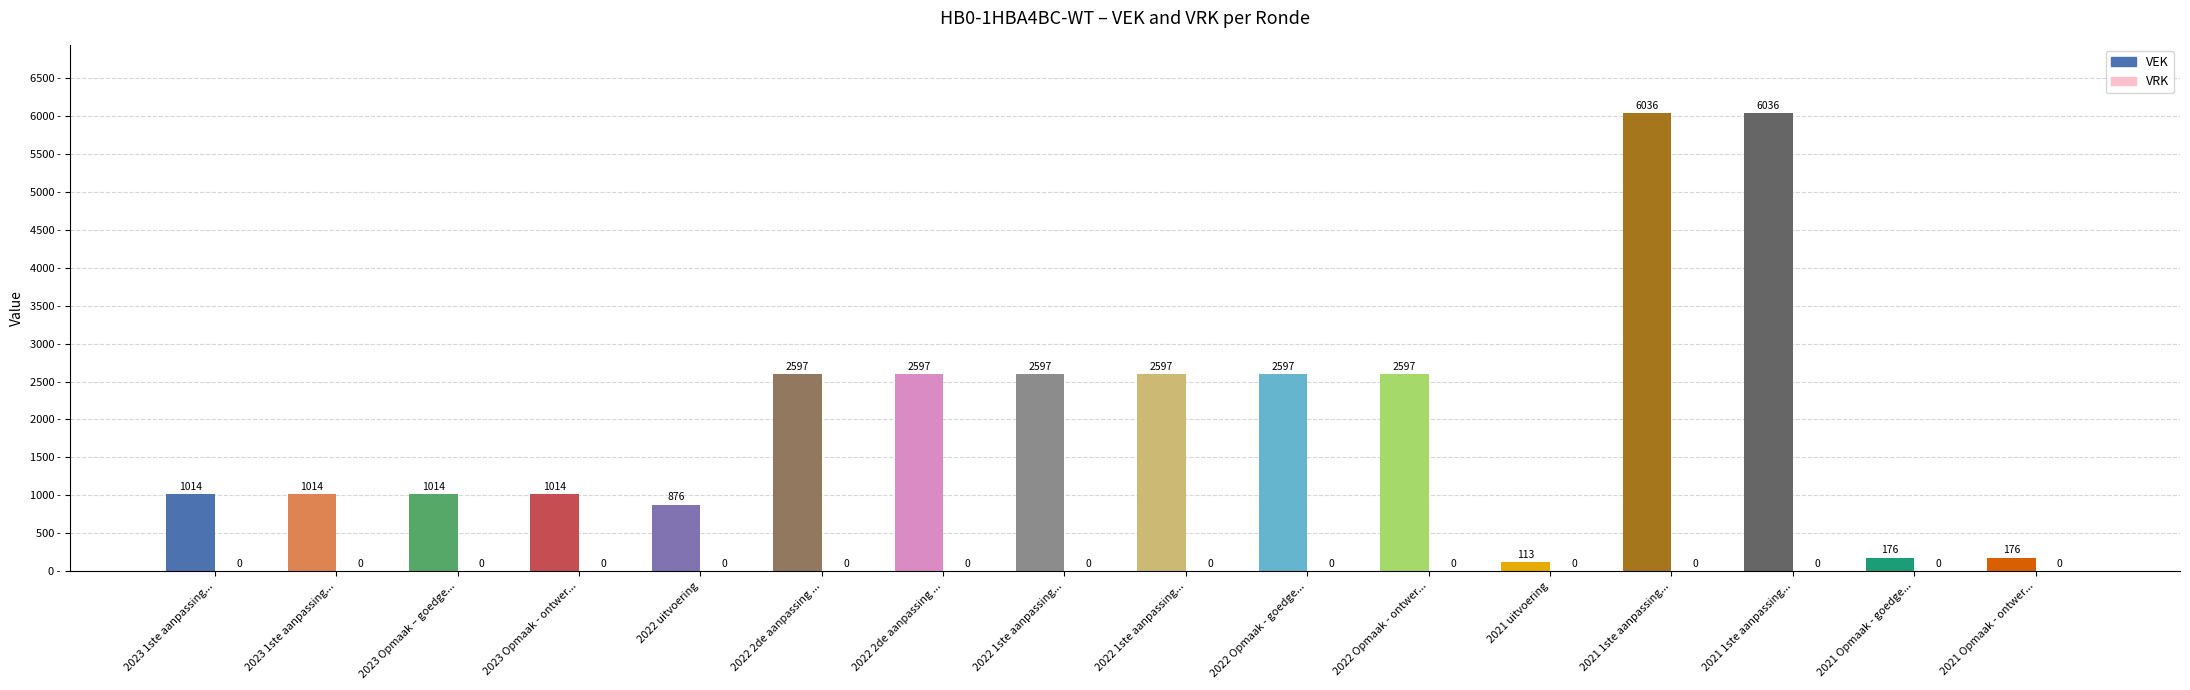

How many series are shown in this chart?

1